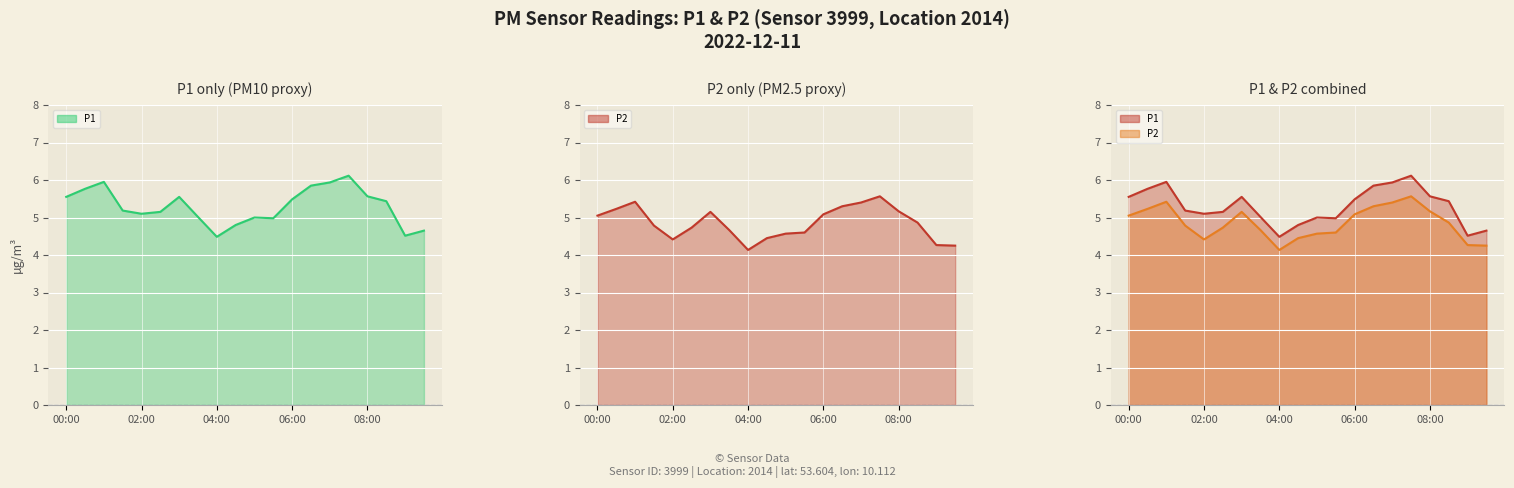

The P1 line series shows 8.4 at 11. True or false?

False